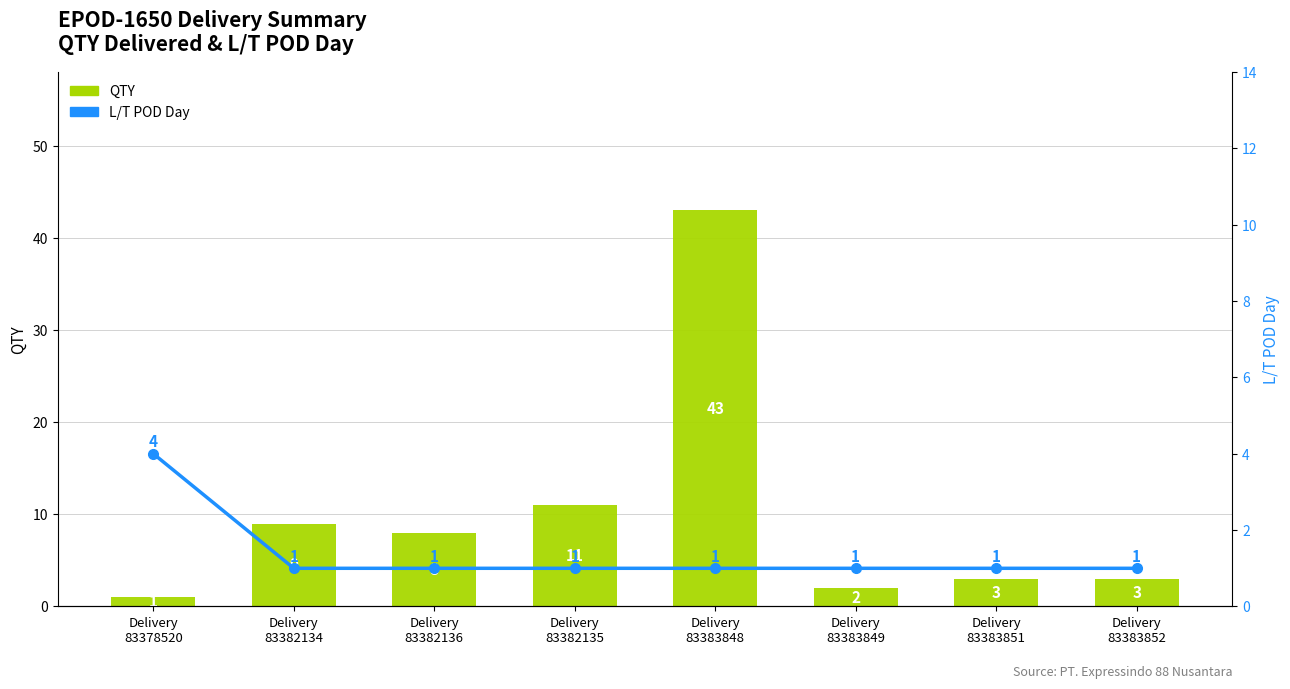

What is the sum of the L/T POD Day values at Delivery
83382134 and Delivery
83383851?

2